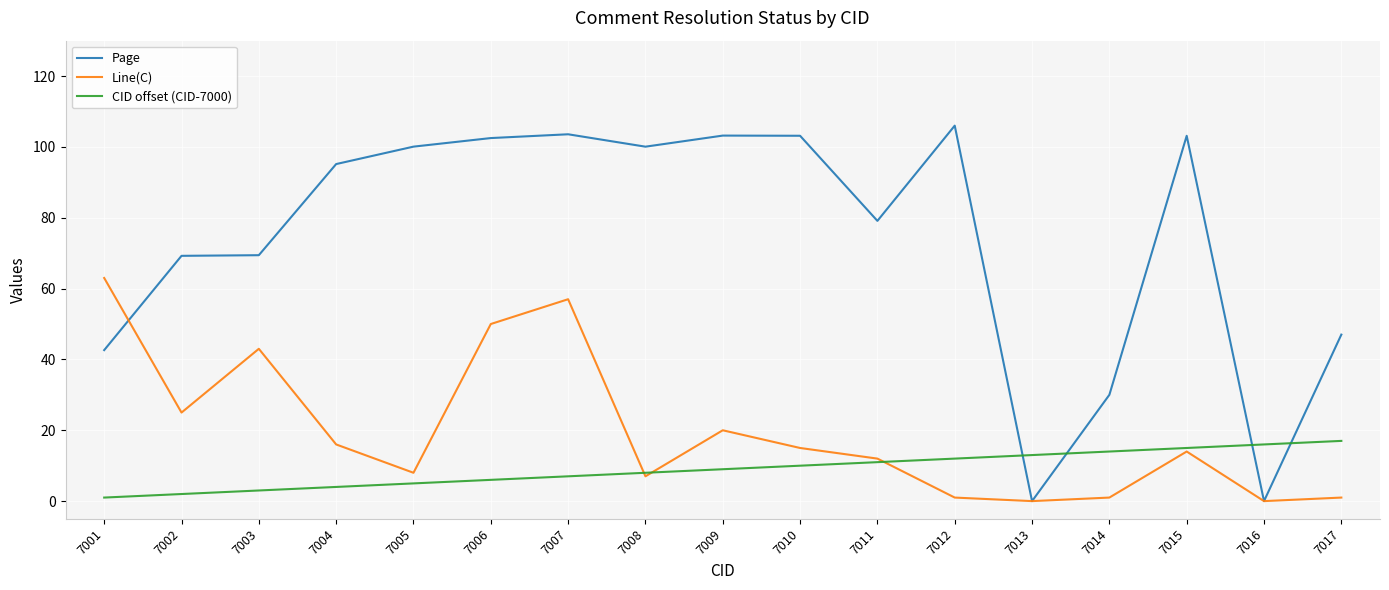

What is the maximum value for CID offset (CID-7000)?

17.0